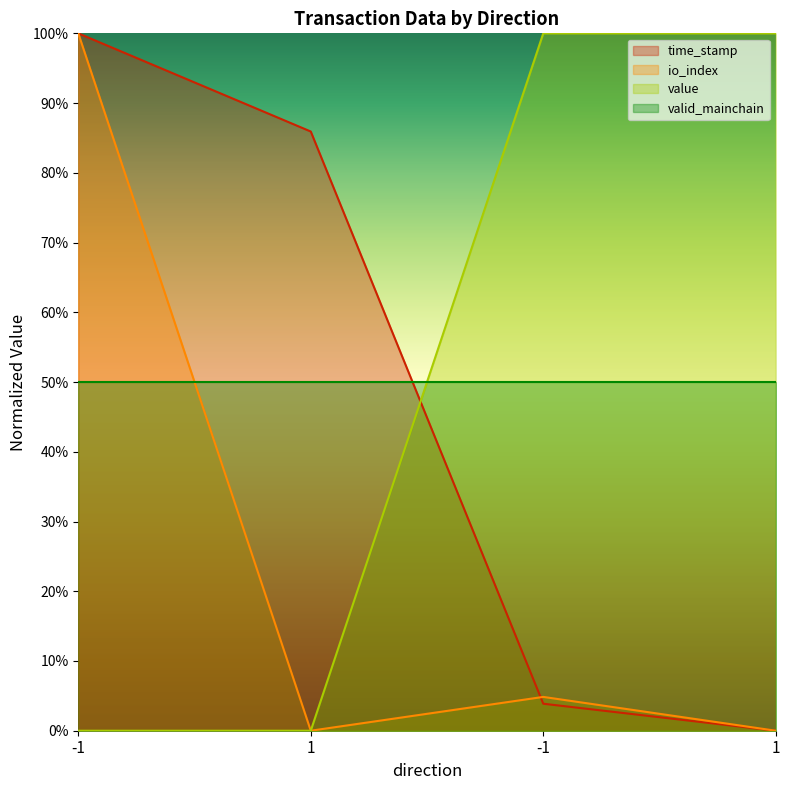

Between which two adjacent categories do value and time_stamp first intersect?

1 and -1